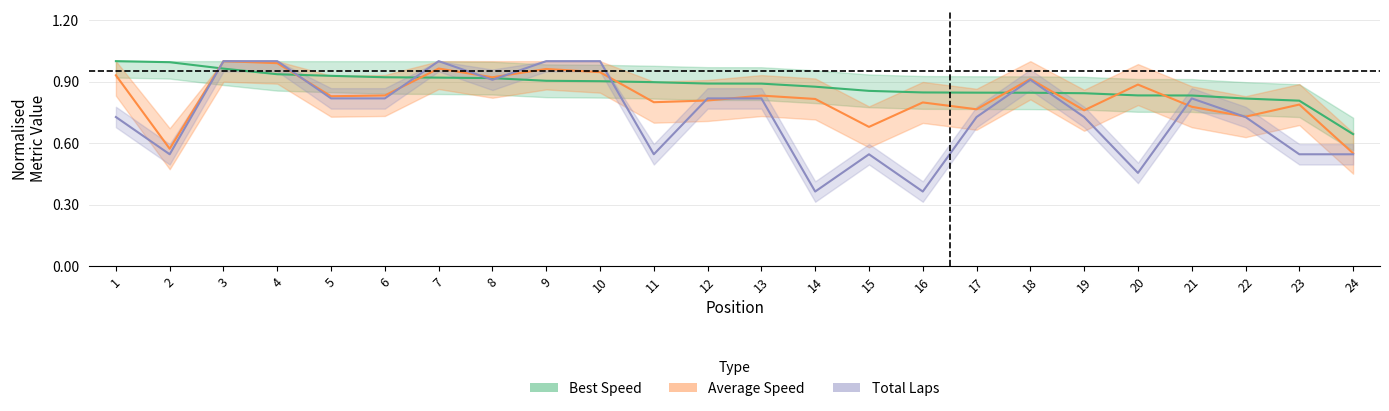

What is the difference between the Best Lap time values at 21 and 9?

0.1